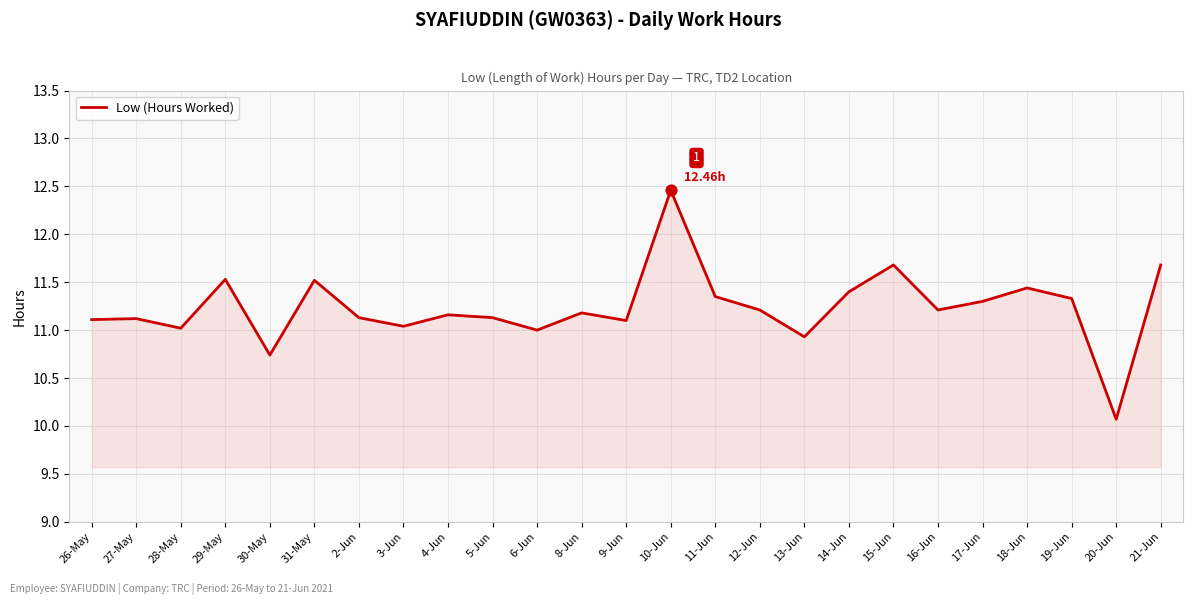

Approximately how many times larger is the value at 10-Jun compared to 31-May?

1.1